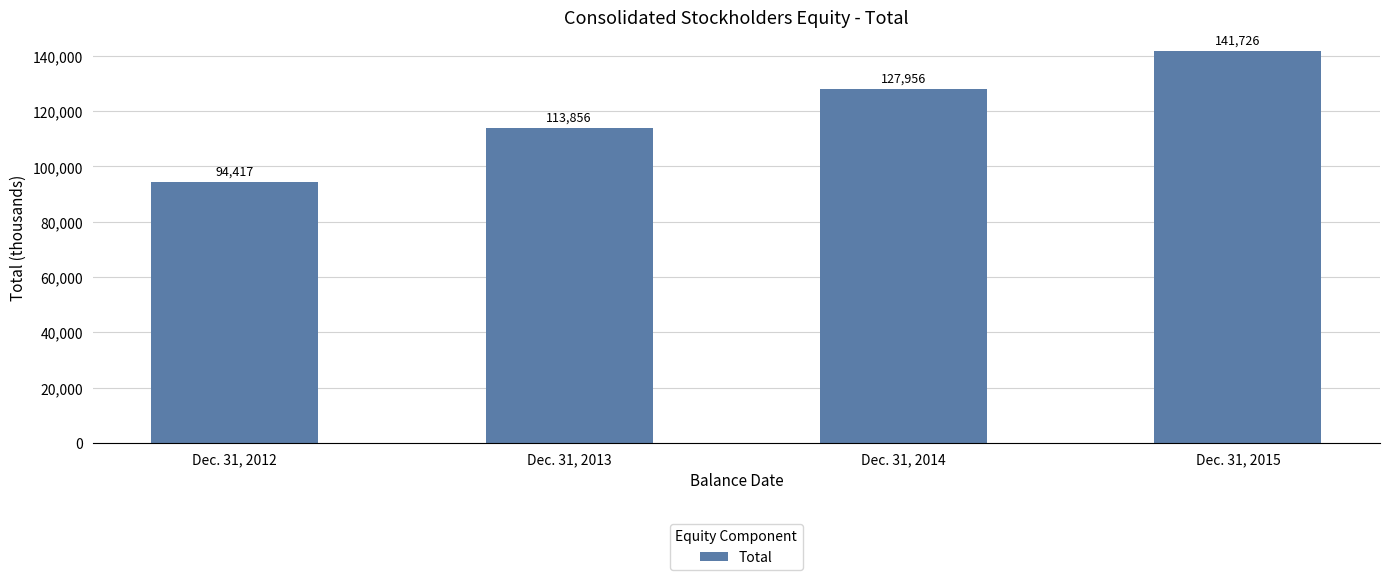

At which label is the value closest to 118071?

Dec. 31, 2013